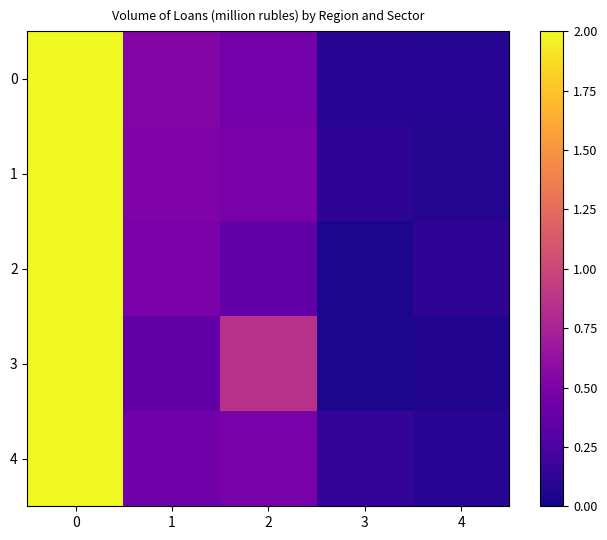

What is the maximum value shown in the chart?

2.0